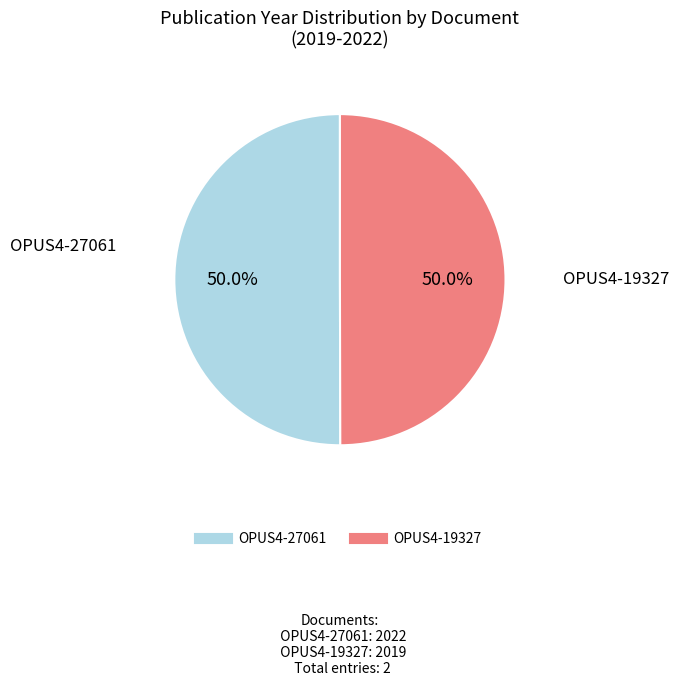

Is the sum of OPUS4-27061 and OPUS4-19327 greater than half?

Yes